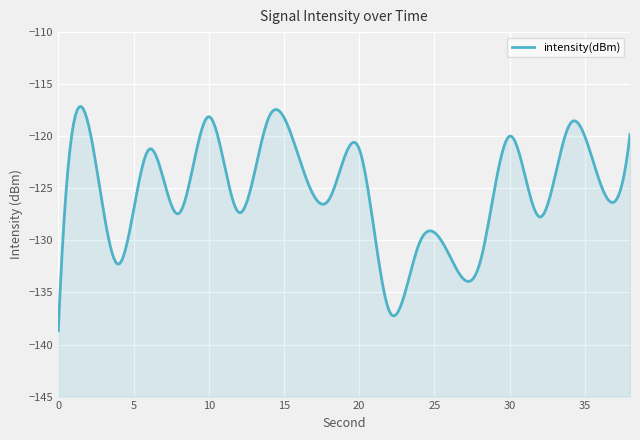

How many lines are shown in the chart?

1